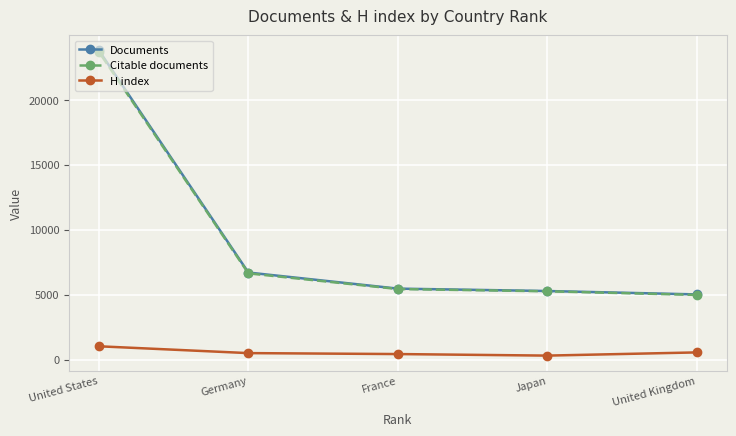

What is the average value of the Documents series?

9258